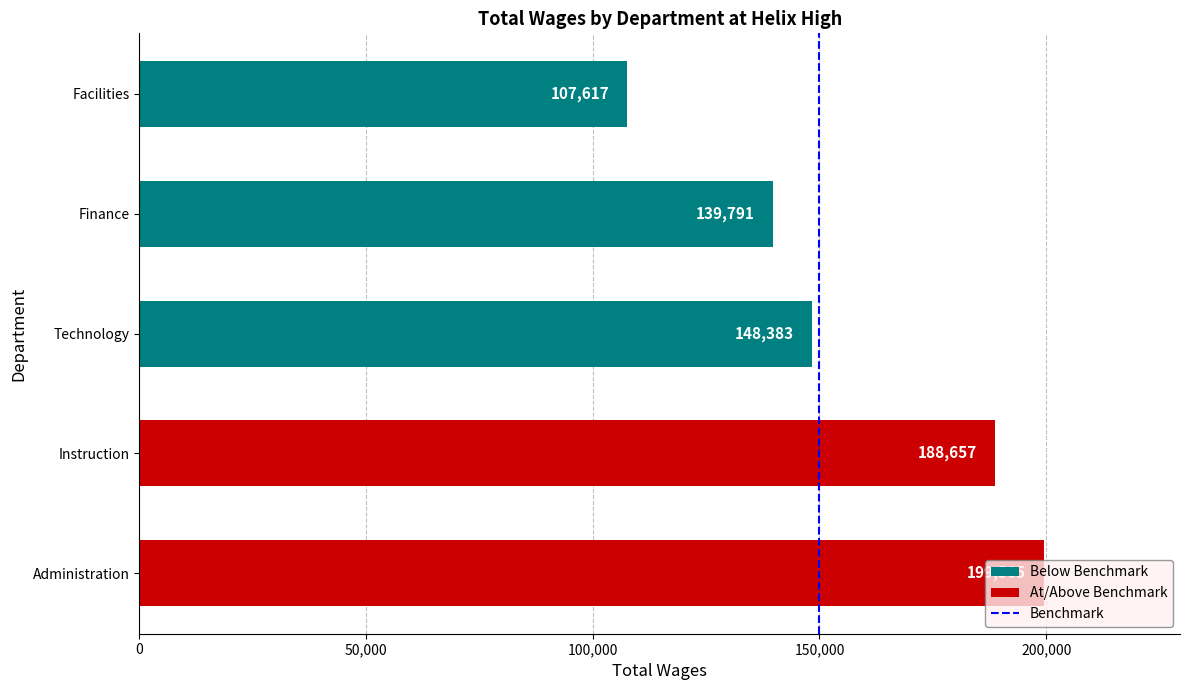

Between Instruction and Technology, which is larger?

Instruction